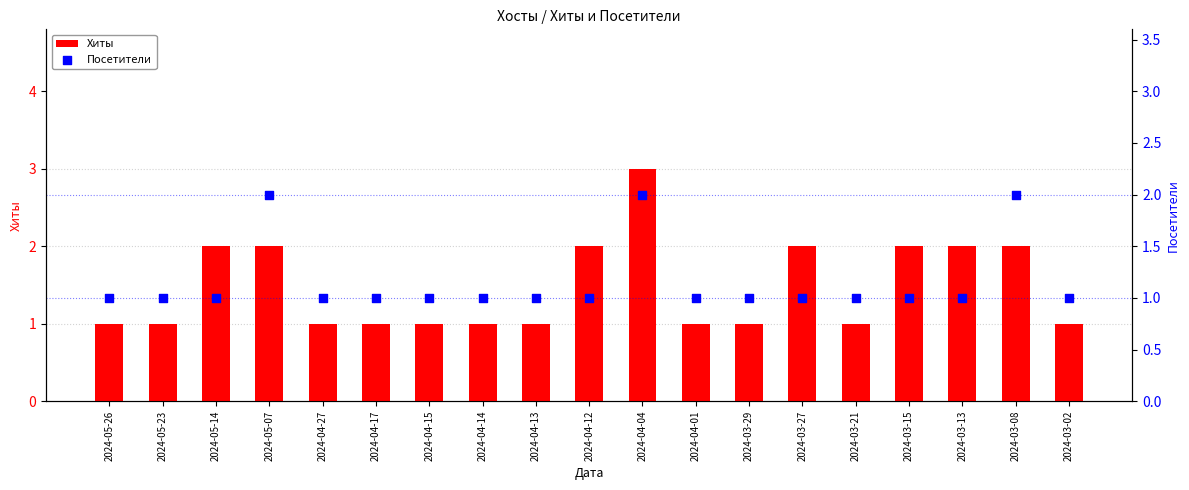

What is the total value across all series at 2024-04-13?

2